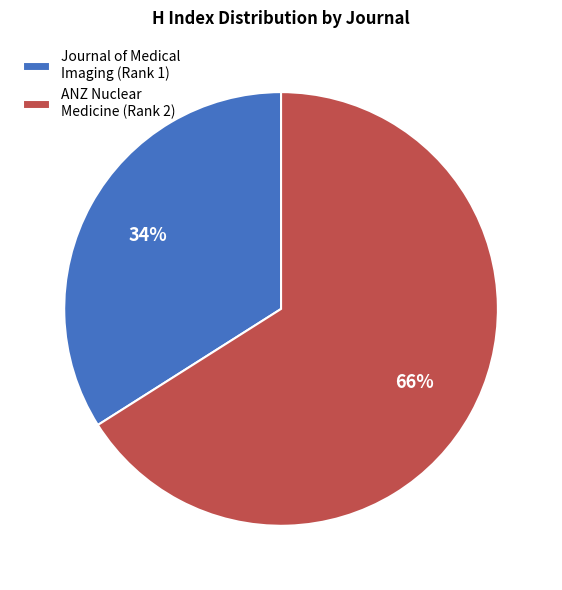

How many slices are in this pie chart?

2